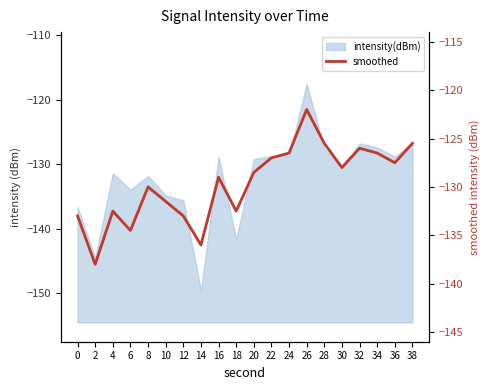

What is the minimum value shown in the chart?

-138.0